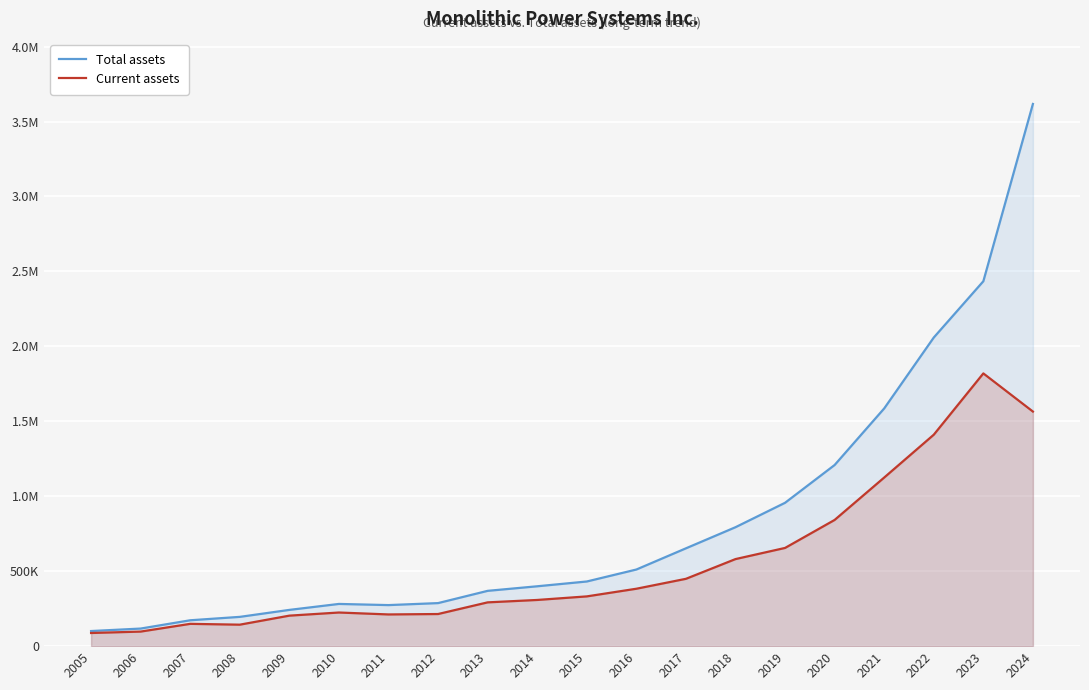

Reading left to right, list all the values displayed in this chart.

Total assets: 2005=100775	2006=117327	2007=172590	2008=195299	2009=241821	2010=281603	2011=273867	2012=287162	2013=368908	2014=399366	2015=431285	2016=511126	2017=652569	2018=793432	2019=956375	2020=1208491	2021=1585825	2022=2058885	2023=2434353	2024=3617097
Current assets: 2005=87717	2006=97160	2007=148760	2008=143247	2009=203499	2010=224373	2011=211505	2012=214301	2013=292086	2014=308146	2015=331928	2016=382984	2017=449170	2018=580810	2019=655206	2020=841998	2021=1124852	2022=1410619	2023=1819499	2024=1565053